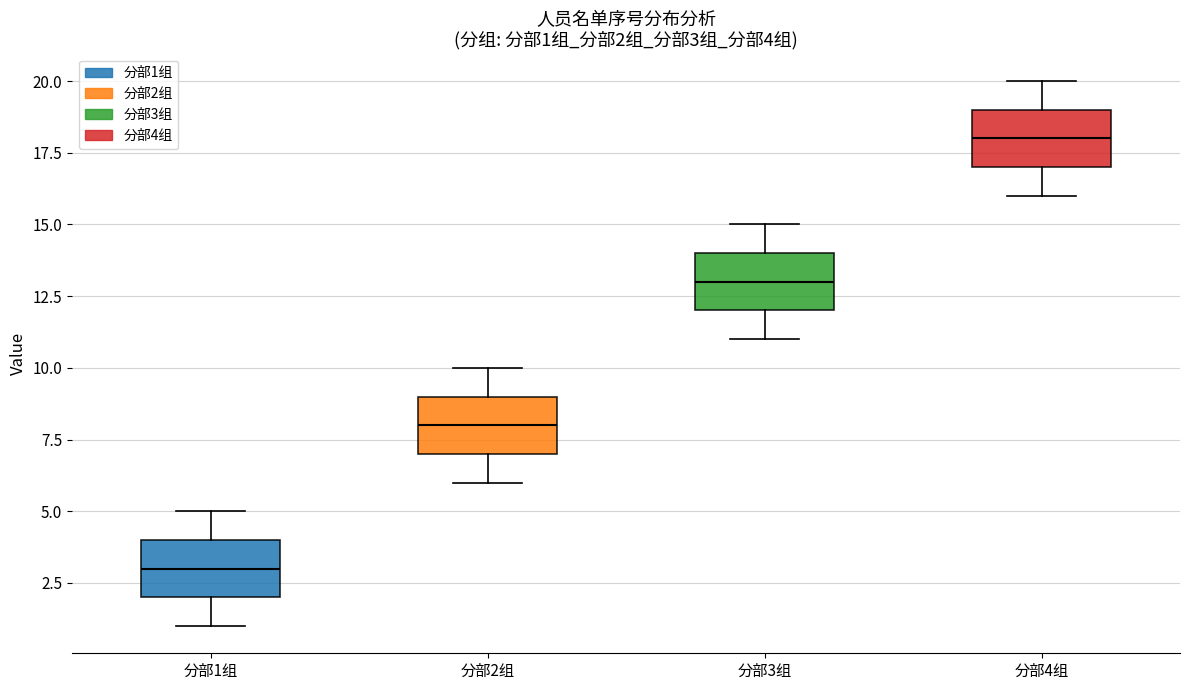

Which box's median line is the lowest?

分部1组